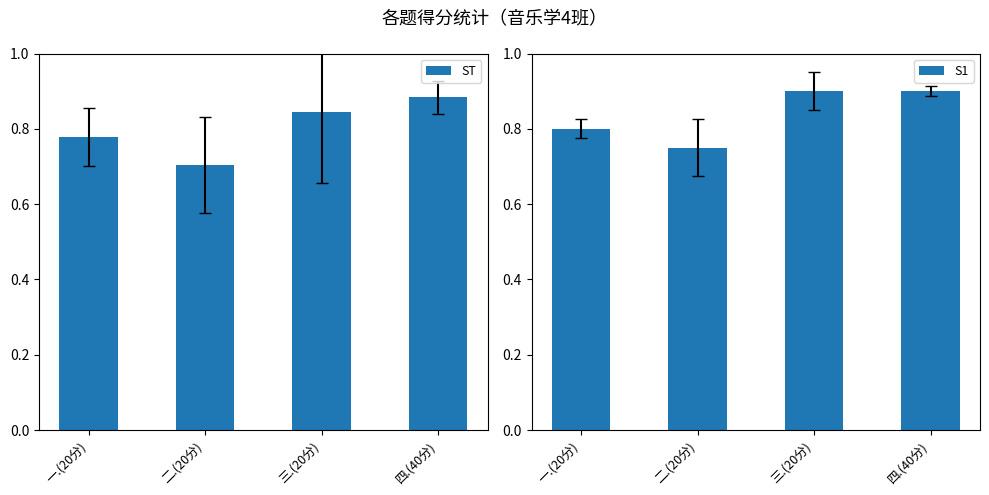

What is the difference between the ST values at 一.(20分) and 三.(20分)?

0.1